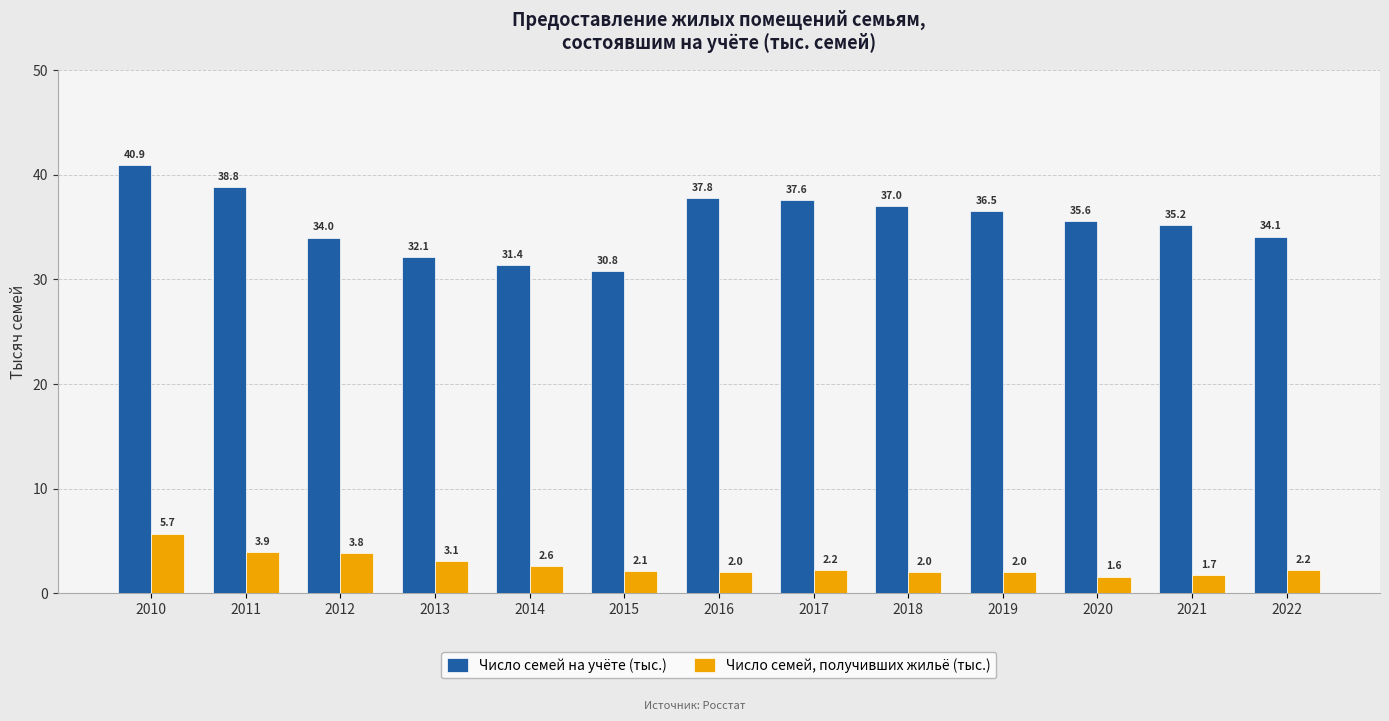

What is the average value of the Число семей, получивших жильё (тыс.) series?

2.7